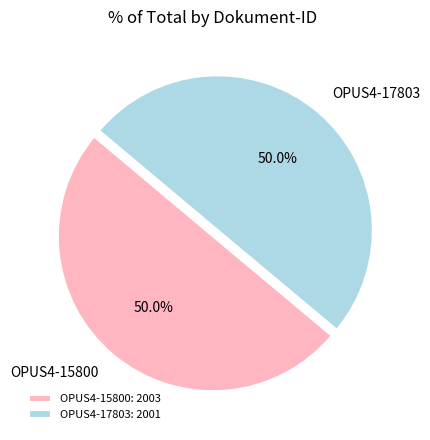

How many slices are in this pie chart?

2